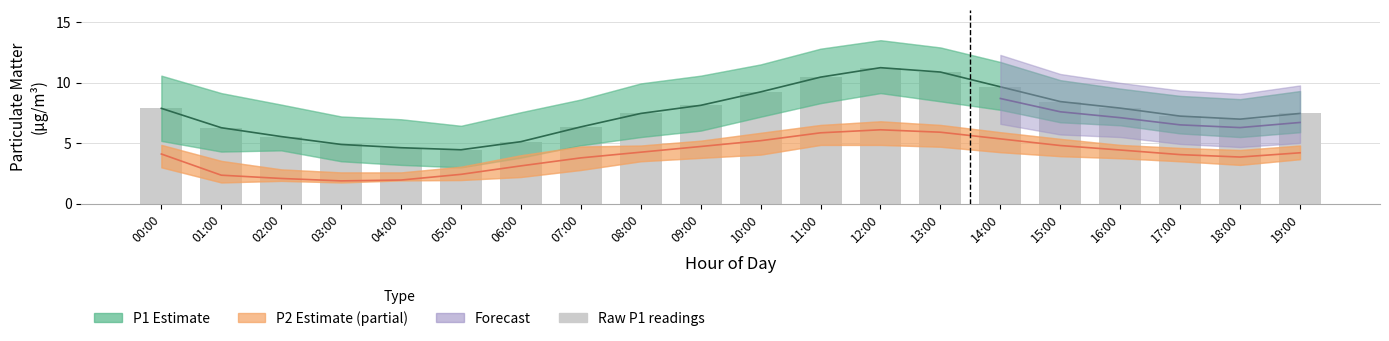

Reading left to right, list all the values displayed in this chart.

P1 Estimate: 00:00=7.9	01:00=6.3	02:00=5.5	03:00=4.9	04:00=4.6	05:00=4.5	06:00=5.1	07:00=6.3	08:00=7.5	09:00=8.1	10:00=9.2	11:00=10.4	12:00=11.2	13:00=10.9	14:00=9.7	15:00=8.4	16:00=7.9	17:00=7.2	18:00=7.0	19:00=7.5
P2 Estimate: 00:00=4.1	01:00=2.4	02:00=2.1	03:00=1.9	04:00=1.9	05:00=2.4	06:00=3.1	07:00=3.8	08:00=4.2	09:00=4.7	10:00=5.2	11:00=5.8	12:00=6.1	13:00=5.9	14:00=5.3	15:00=4.8	16:00=4.4	17:00=4.0	18:00=3.9	19:00=4.2
Raw P1 readings: 00:00=7.9	01:00=6.3	02:00=5.5	03:00=4.9	04:00=4.6	05:00=4.5	06:00=5.1	07:00=6.3	08:00=7.5	09:00=8.1	10:00=9.2	11:00=10.4	12:00=11.2	13:00=10.9	14:00=9.7	15:00=8.4	16:00=7.9	17:00=7.2	18:00=7.0	19:00=7.5